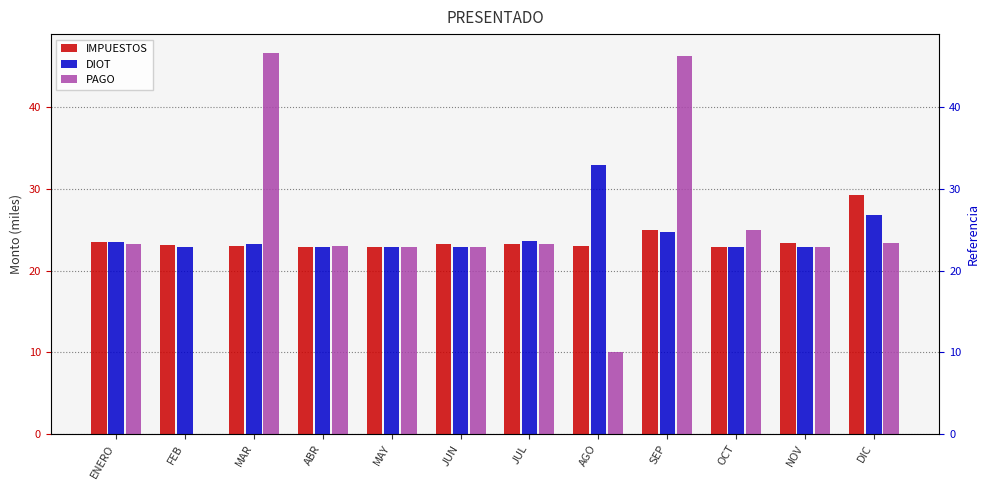

What position from the right is OCT?

3